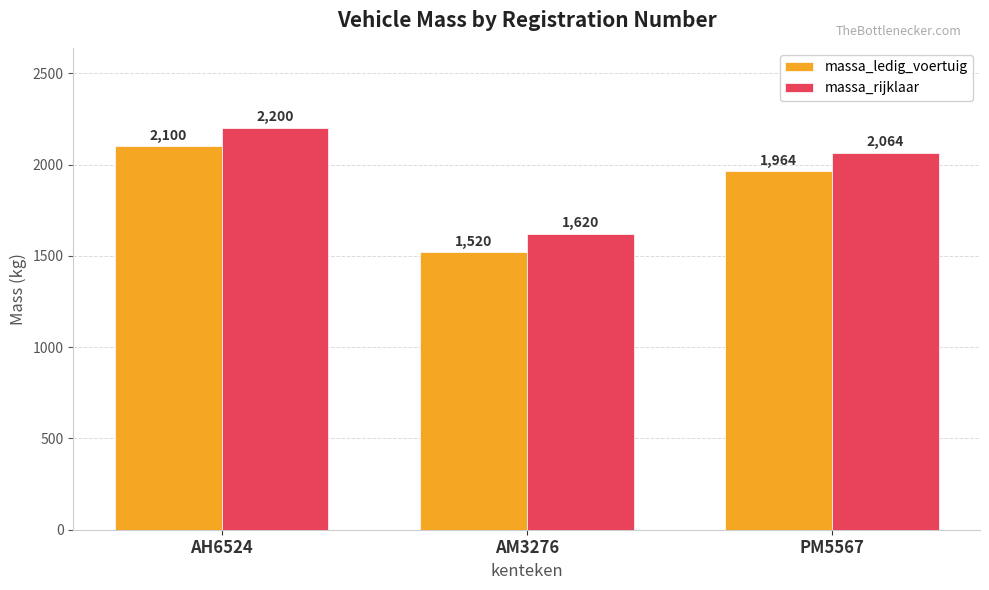

What is the total value across all series at AM3276?

3140